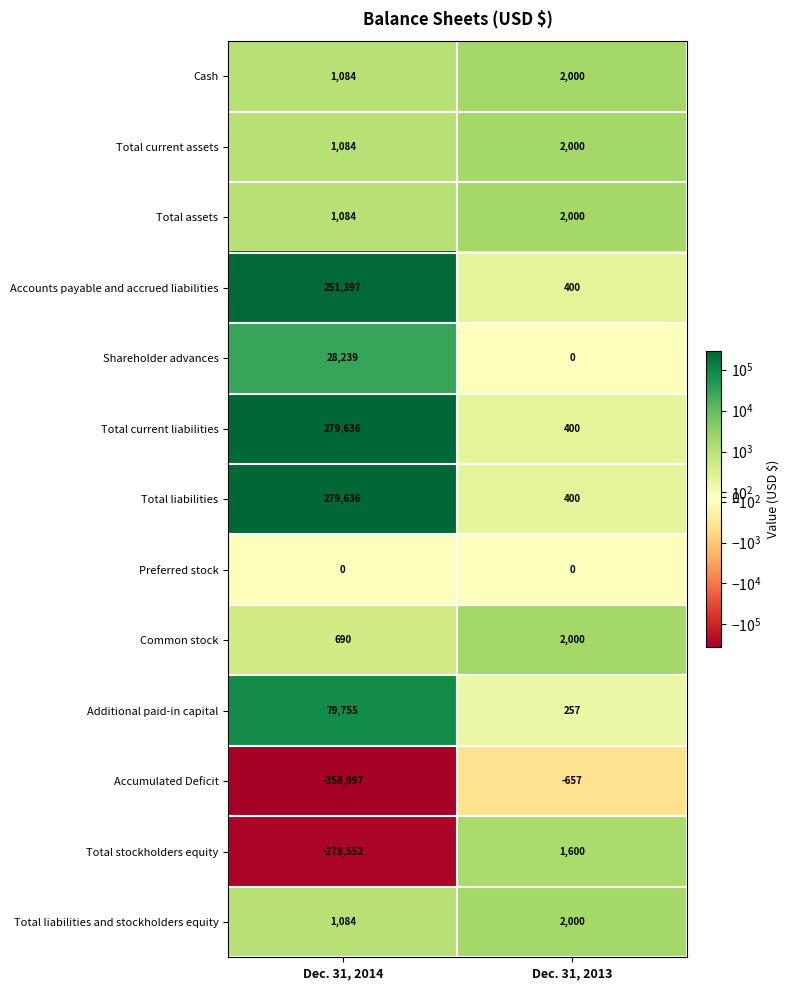

At which label is Total liabilities and stockholders equity closest to 1542?

Dec. 31, 2014